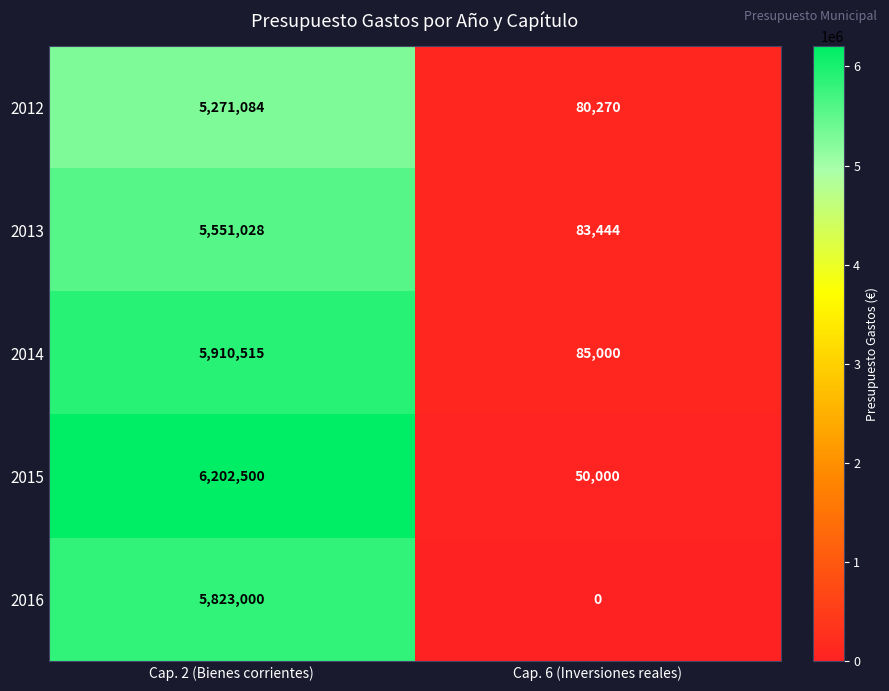

True or false: 2012 has a value of 5271084 at Cap. 2 (Bienes corrientes).

True